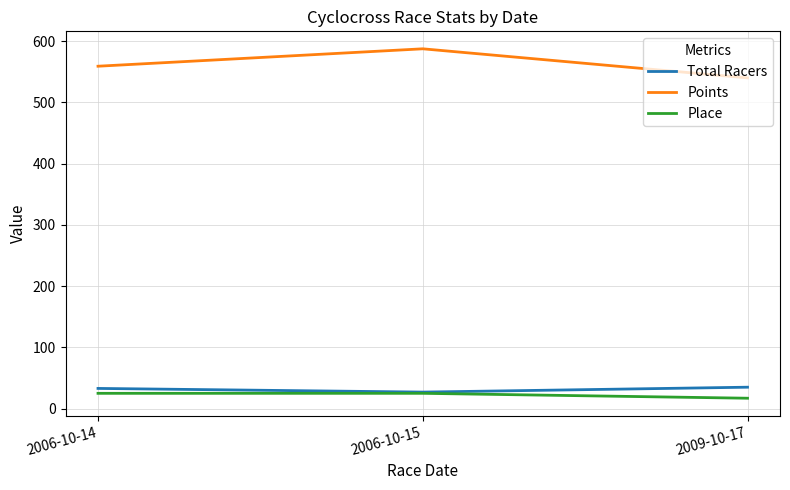

What is the difference between the Total Racers values at 2009-10-17 and 2006-10-15?

8.0